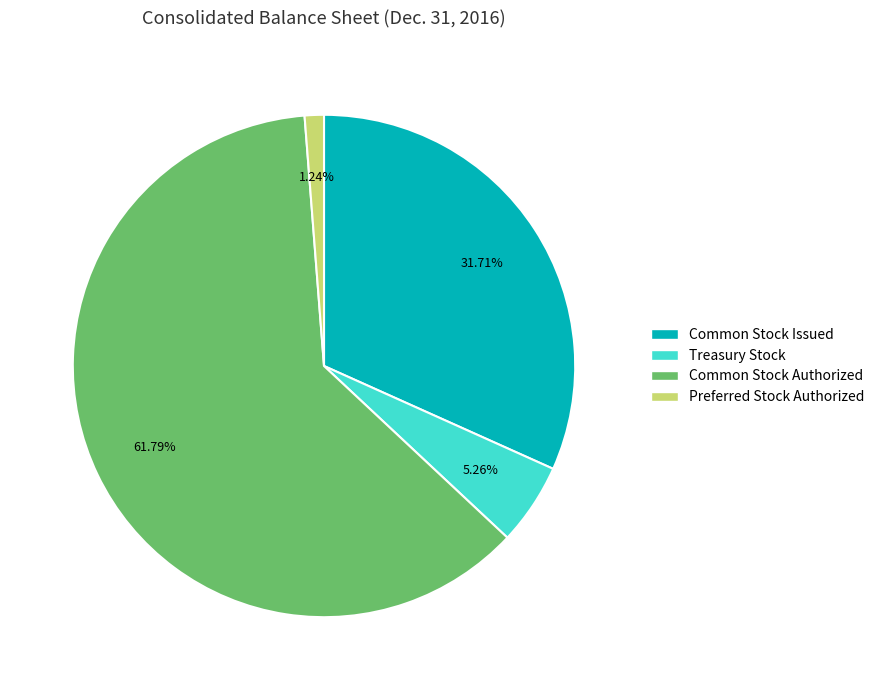

Is the sum of Common Stock Issued and Treasury Stock greater than half?

No